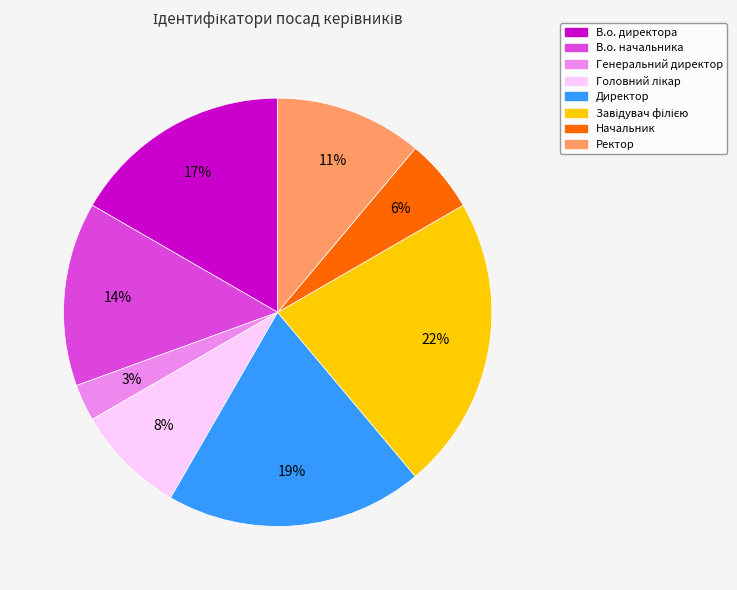

To the nearest percent, what portion does В.о. директора represent?

17%